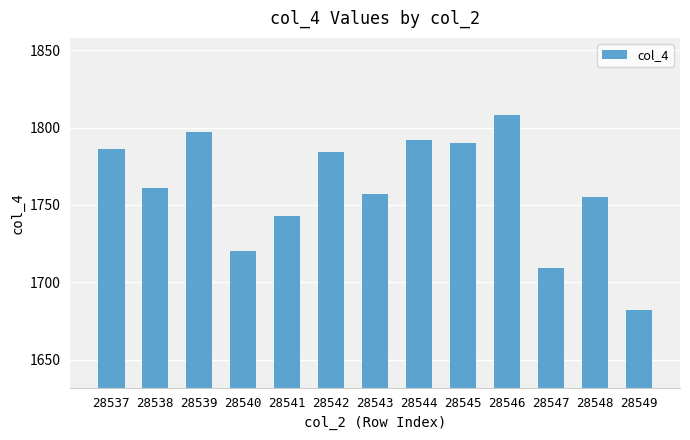

What is the value of the 2nd bar from the left?

1761